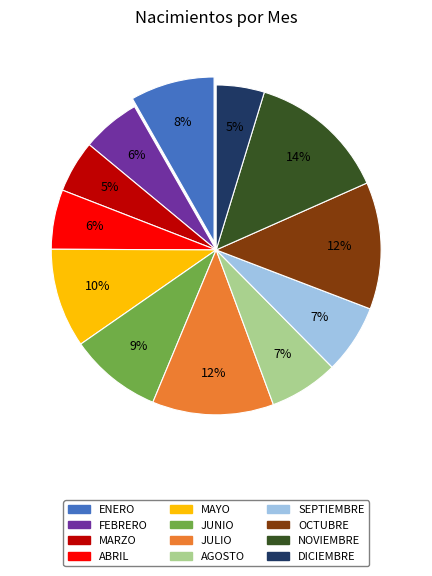

What is the largest slice in the pie chart?

NOVIEMBRE